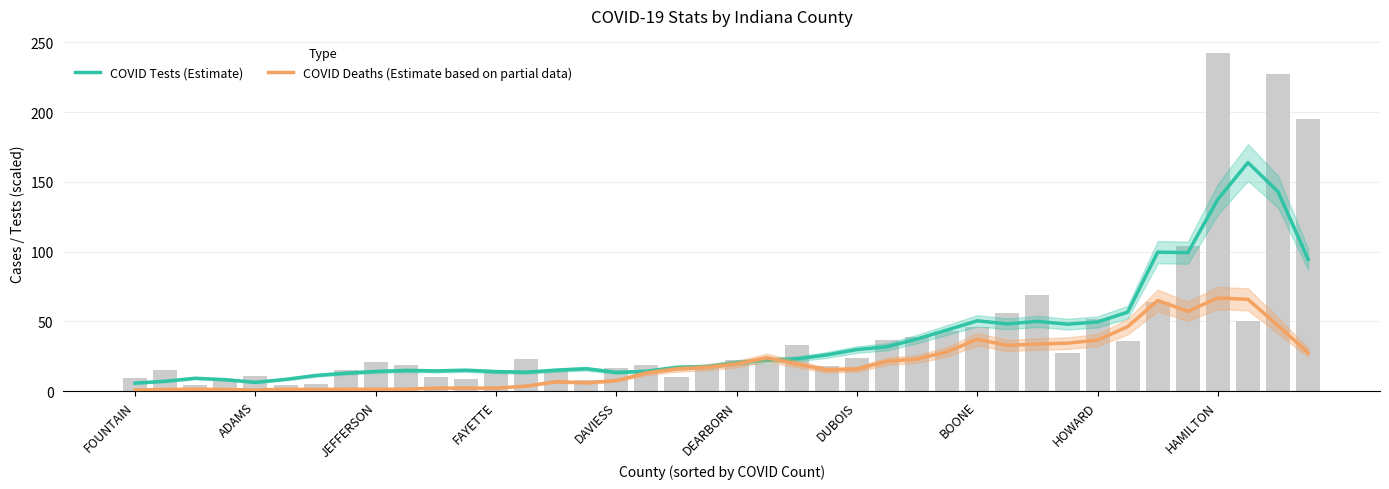

What is the value of the COVID Tests (Estimate) bar at the 27th from the left?

37.4